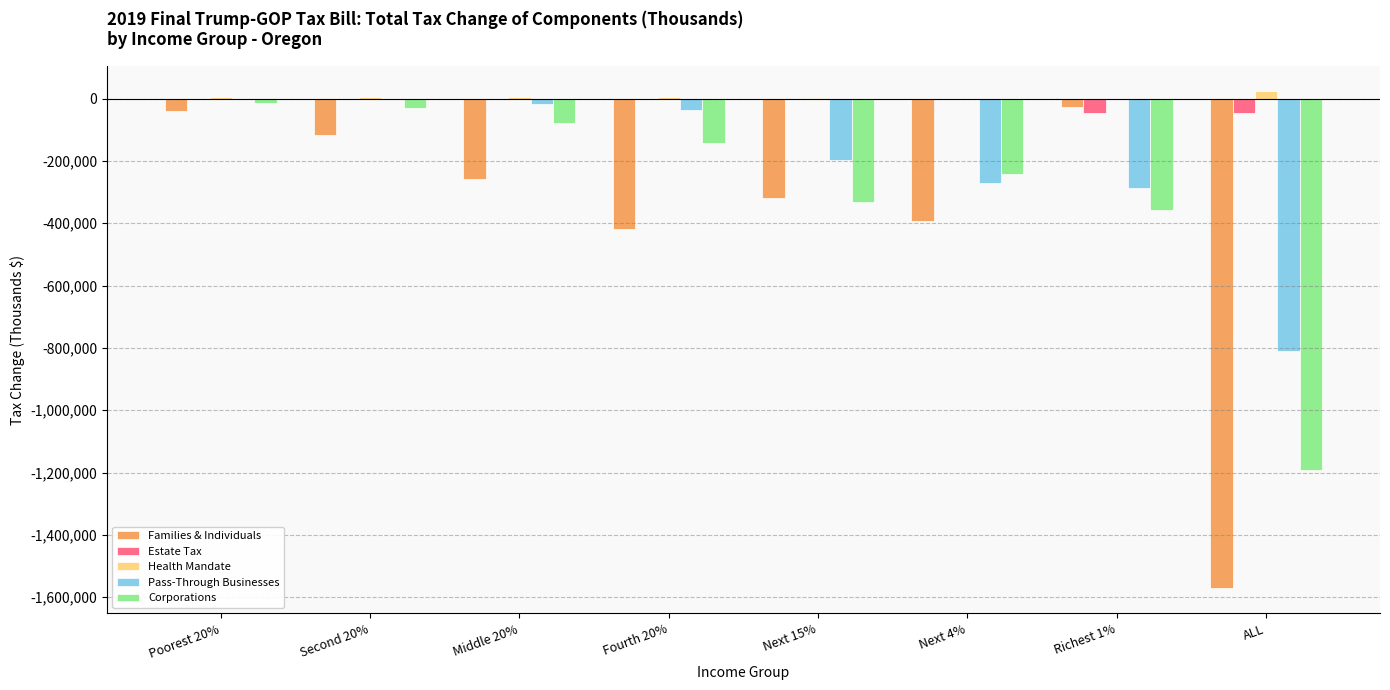

Which series has the largest total across all categories?

Health Mandate